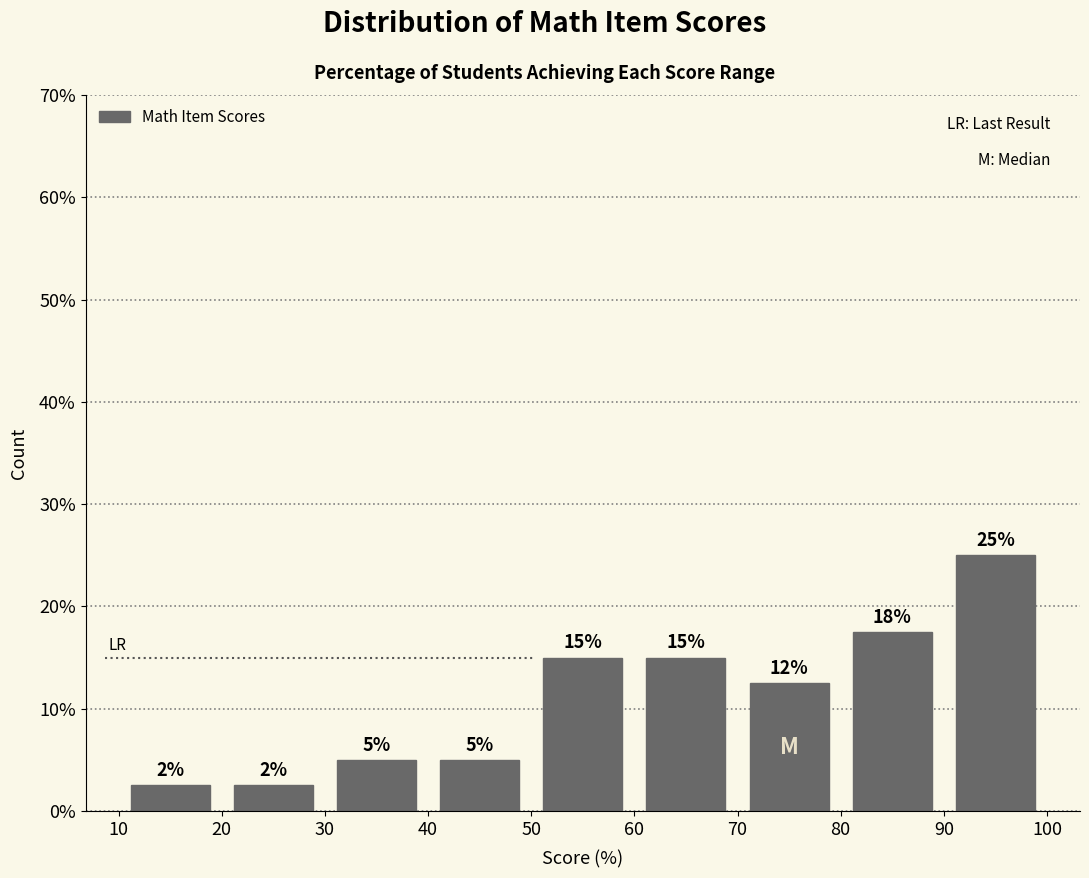

Over which range of the x-axis is the bar tallest?

90 to 100